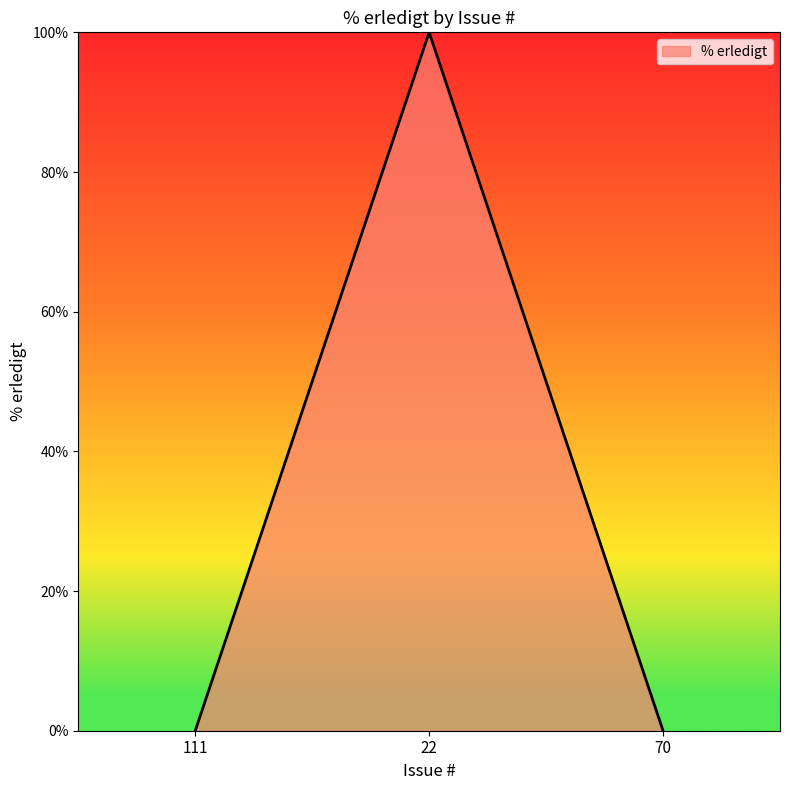

What position from the right is 111?

3